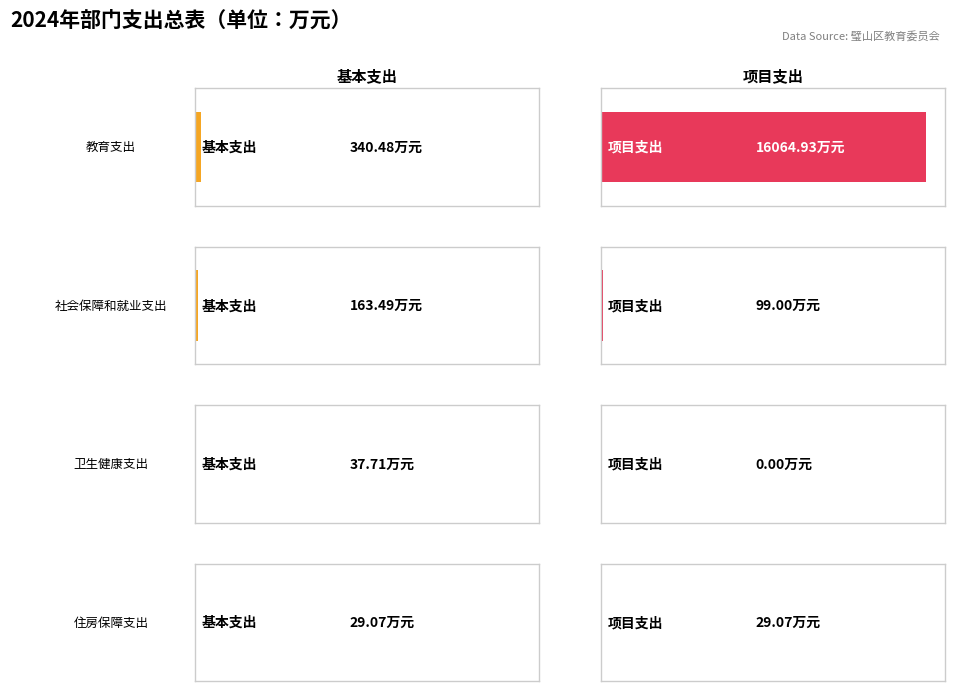

Reading left to right, transcribe all the data shown in this chart.

基本支出: 340.5	163.5	37.7	29.1
总计: 16405.4	262.5	37.7	29.1
项目支出: 16064.9	99.0	0.0	29.1